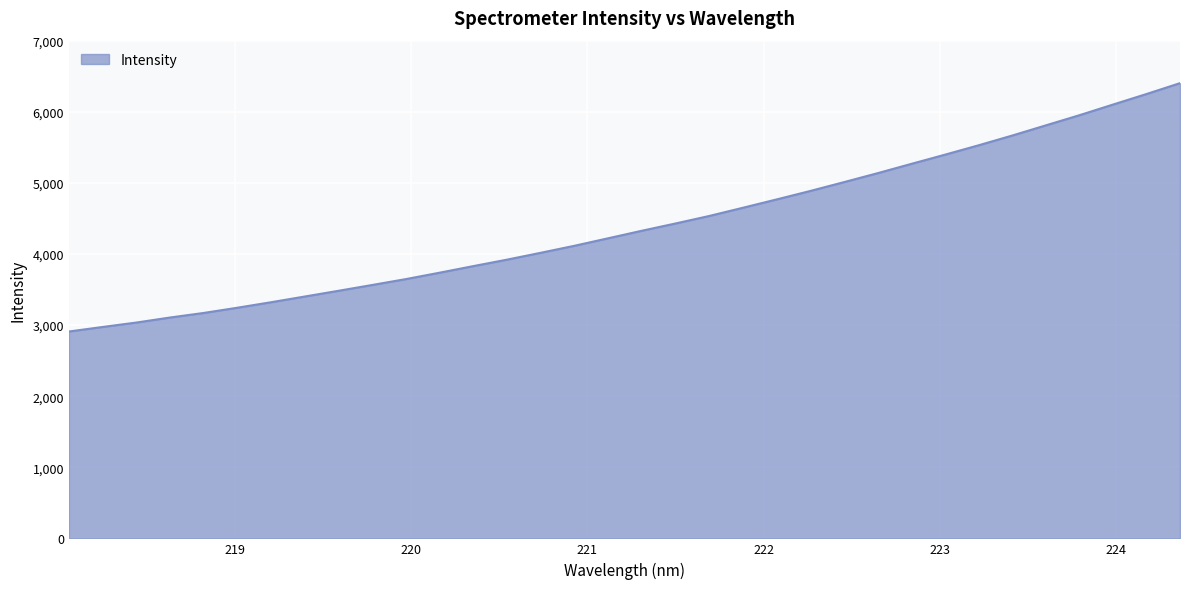

True or false: the data has more than 0 interior local peaks.

False